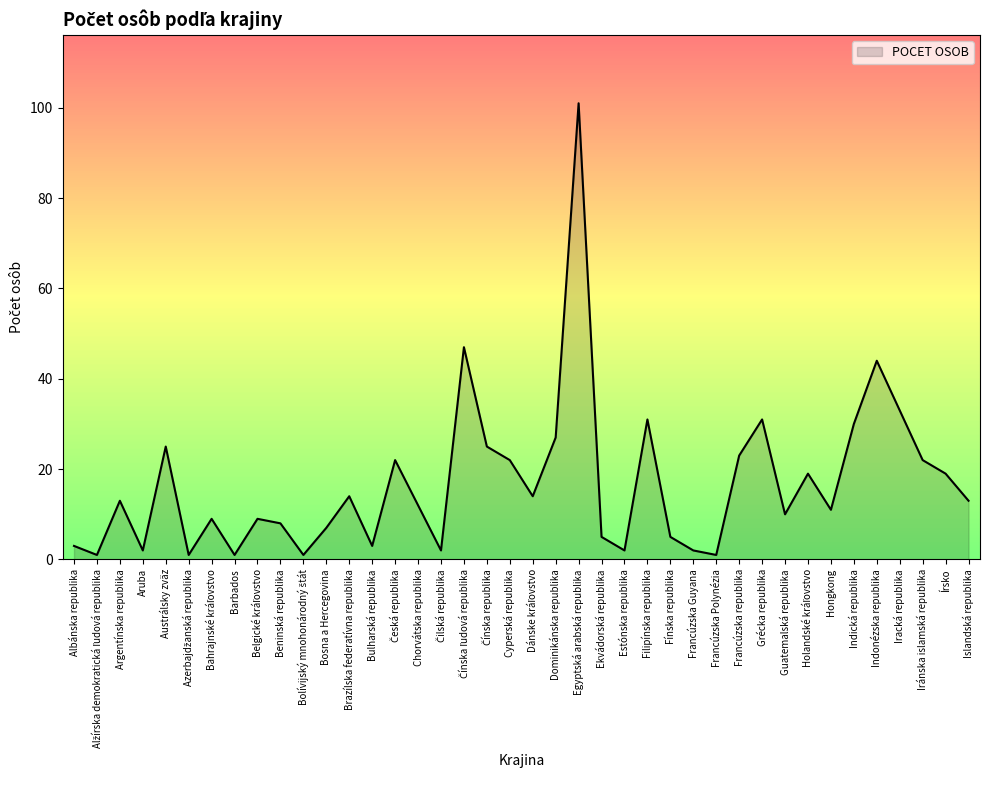

Reading left to right, transcribe all the data shown in this chart.

3	1	13	2	25	1	9	1	9	8	1	7	14	3	22	12	2	47	25	22	14	27	101	5	2	31	5	2	1	23	31	10	19	11	30	44	33	22	19	13